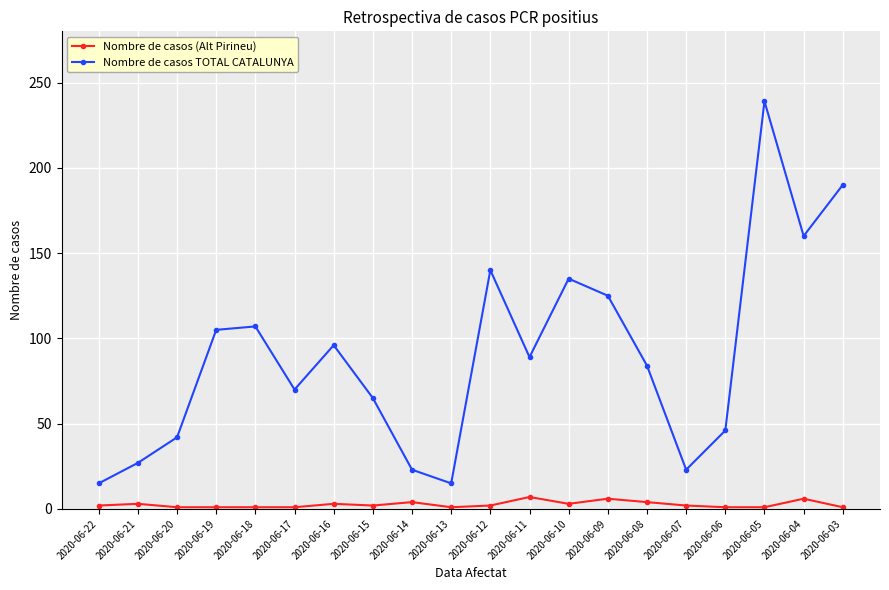

What is the total value across all series at 2020-06-21?

30